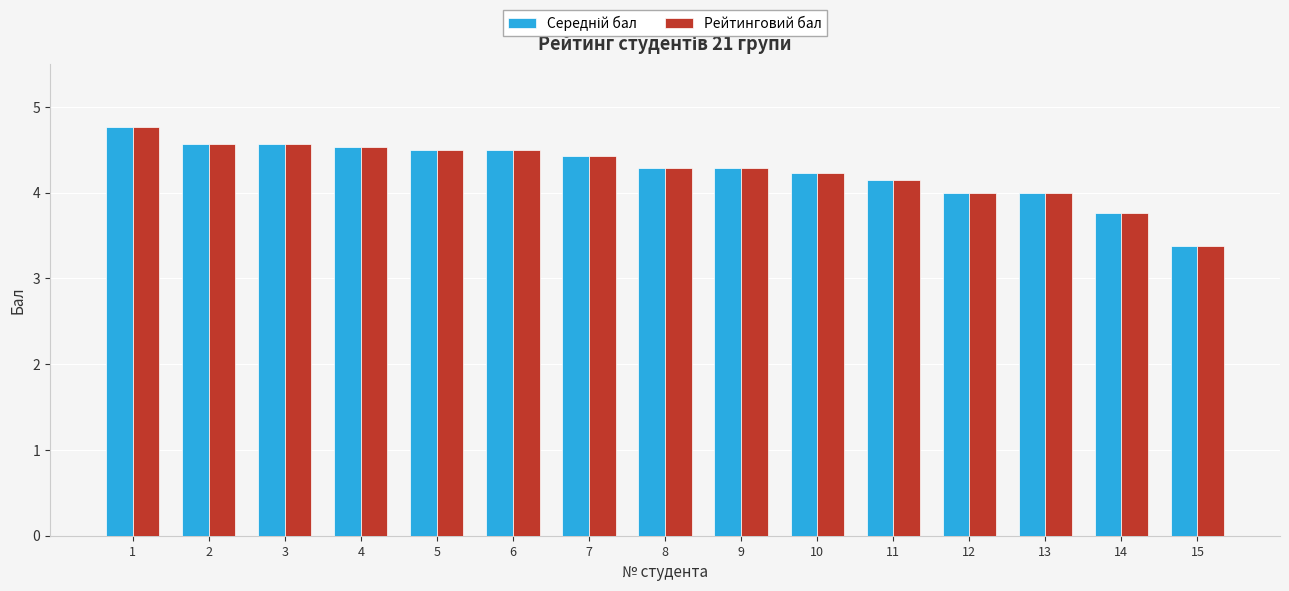

What is the maximum value shown in the chart?

4.8